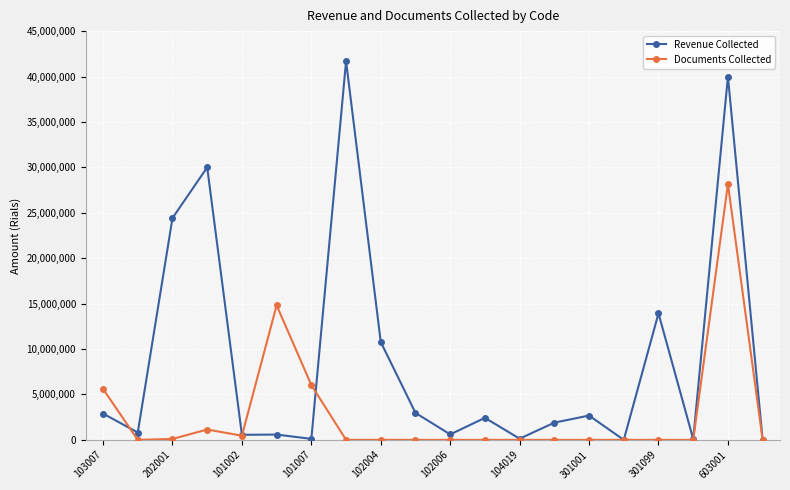

Rank the series by their average value, from lowest to highest.

Documents Collected, Revenue Collected